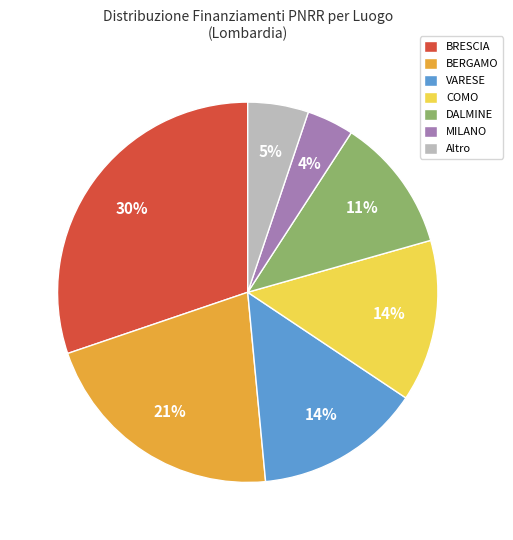

Is it true that BRESCIA is 1% of the pie?

False